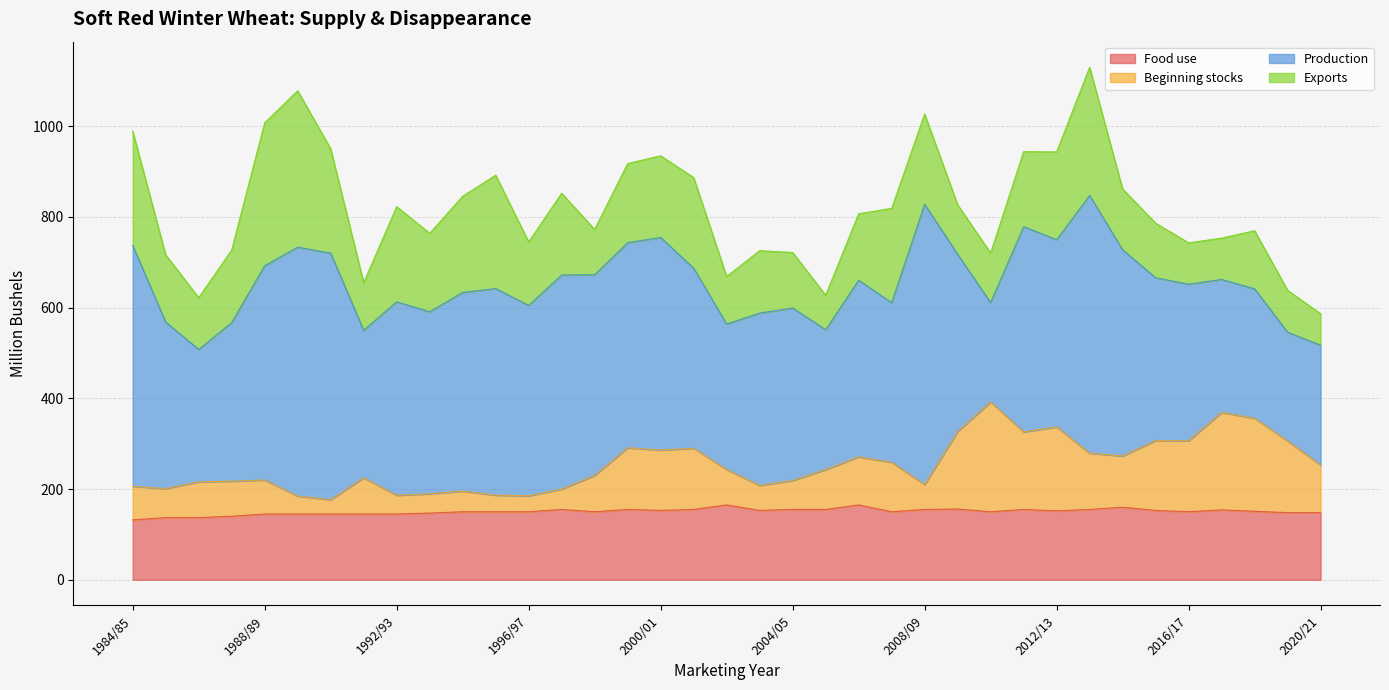

What is the highest value of the Food use series?

165.0